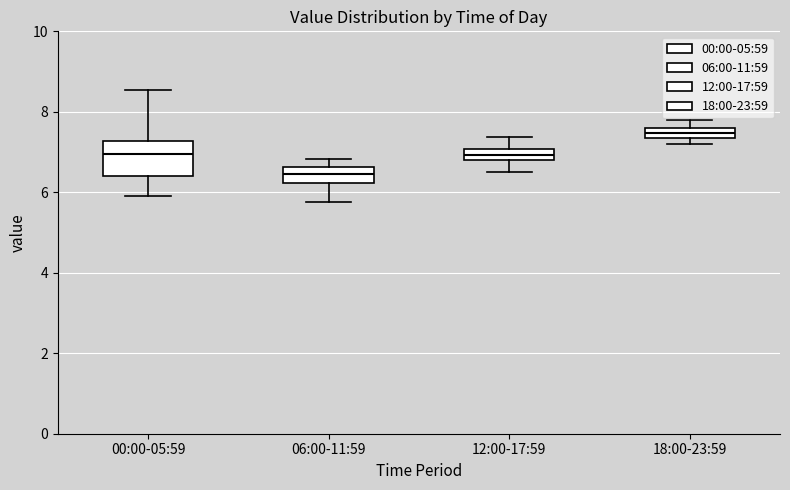

Comparing the boxes themselves (not the whiskers), which one is the tallest?

00:00-05:59